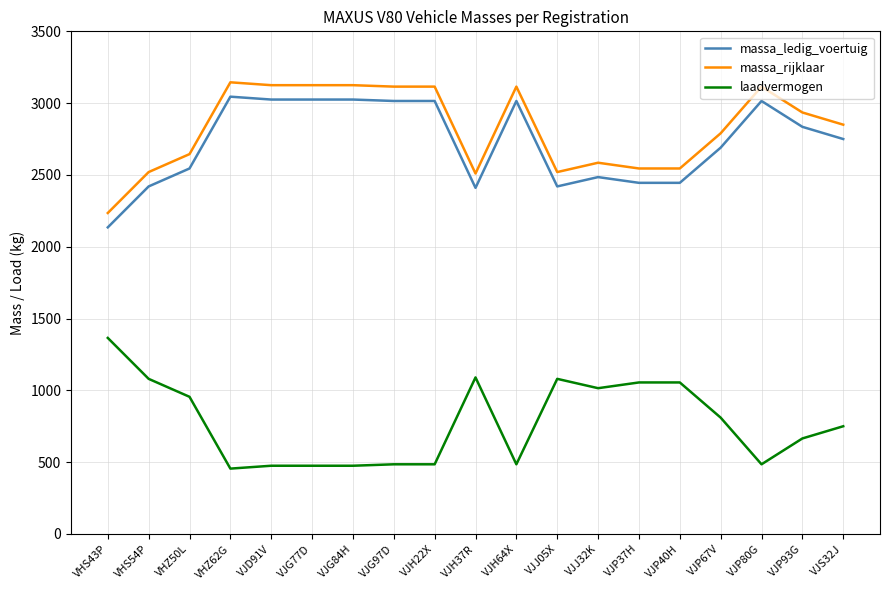

Is the value of massa_rijklaar at VJG77D greater than the value of laadvermogen at VJG97D?

Yes